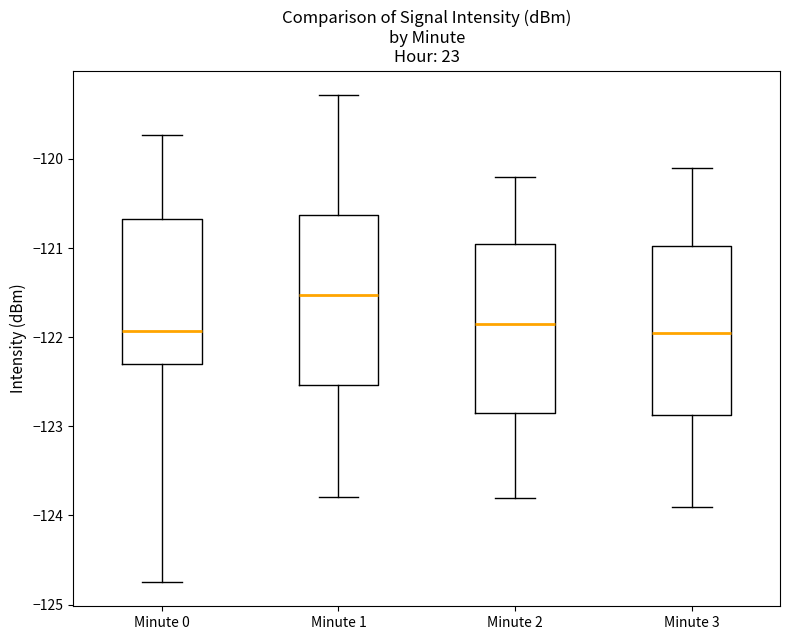

Where is the lower edge of the box for Minute 2 on the y-axis? The values are not printed on the chart, so give them approximately, as read against the axis.

-122.8